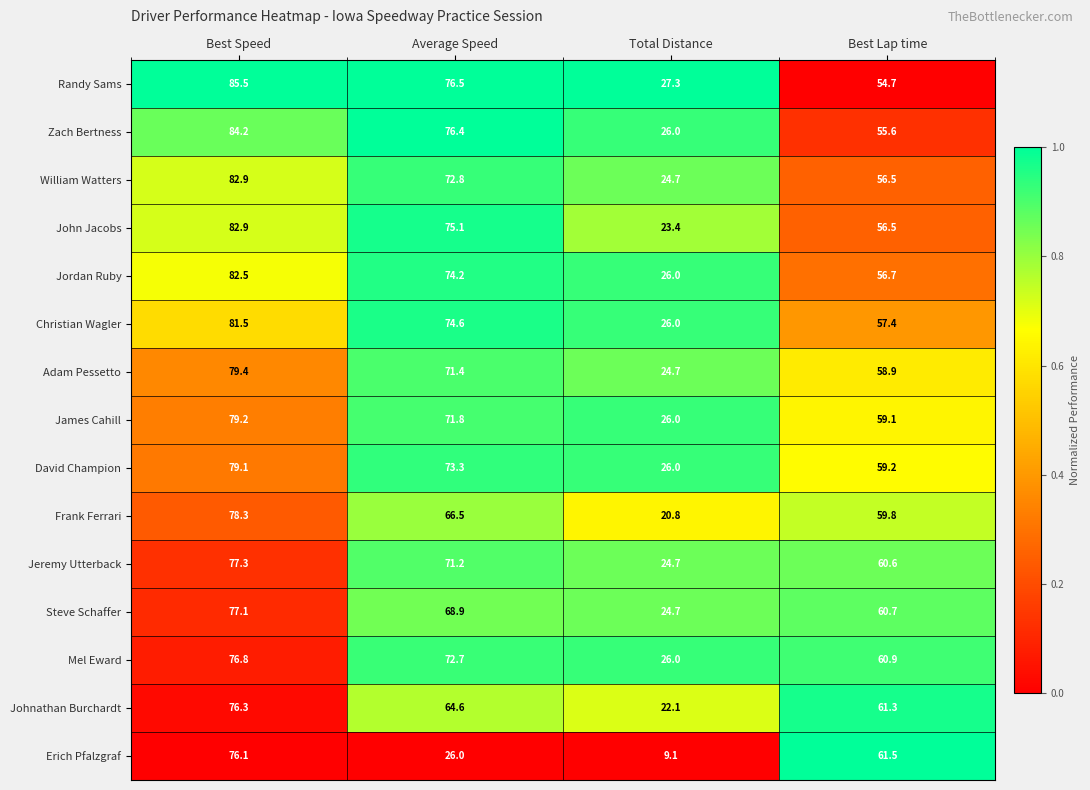

Where does the David Champion series first go above 73?

Best Speed